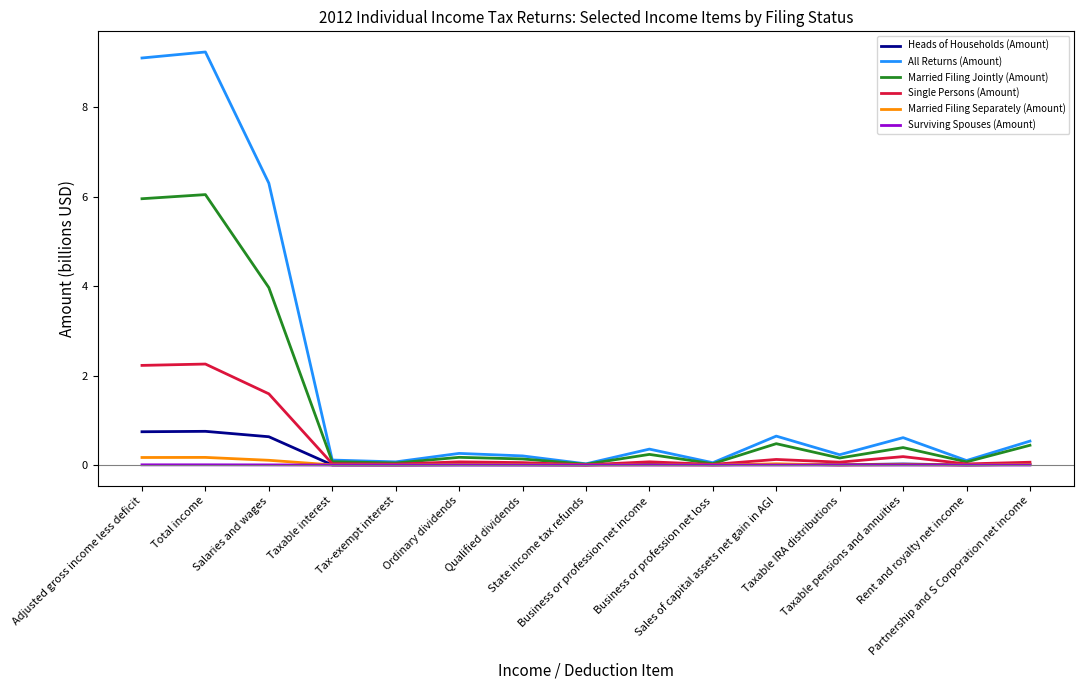

Which series has the largest total across all categories?

All Returns (Amount)